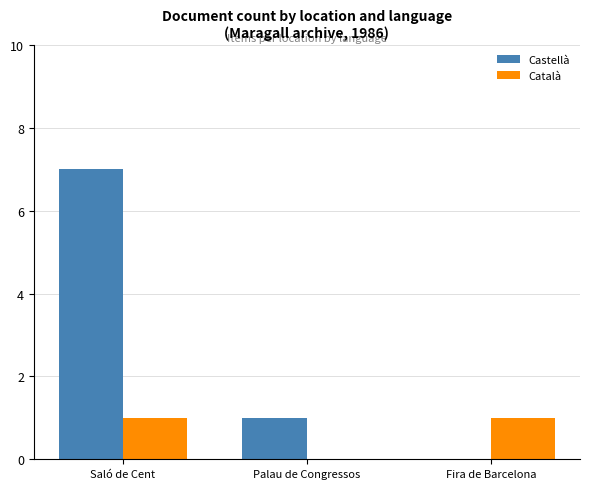

Which series has the largest total across all categories?

Castellà